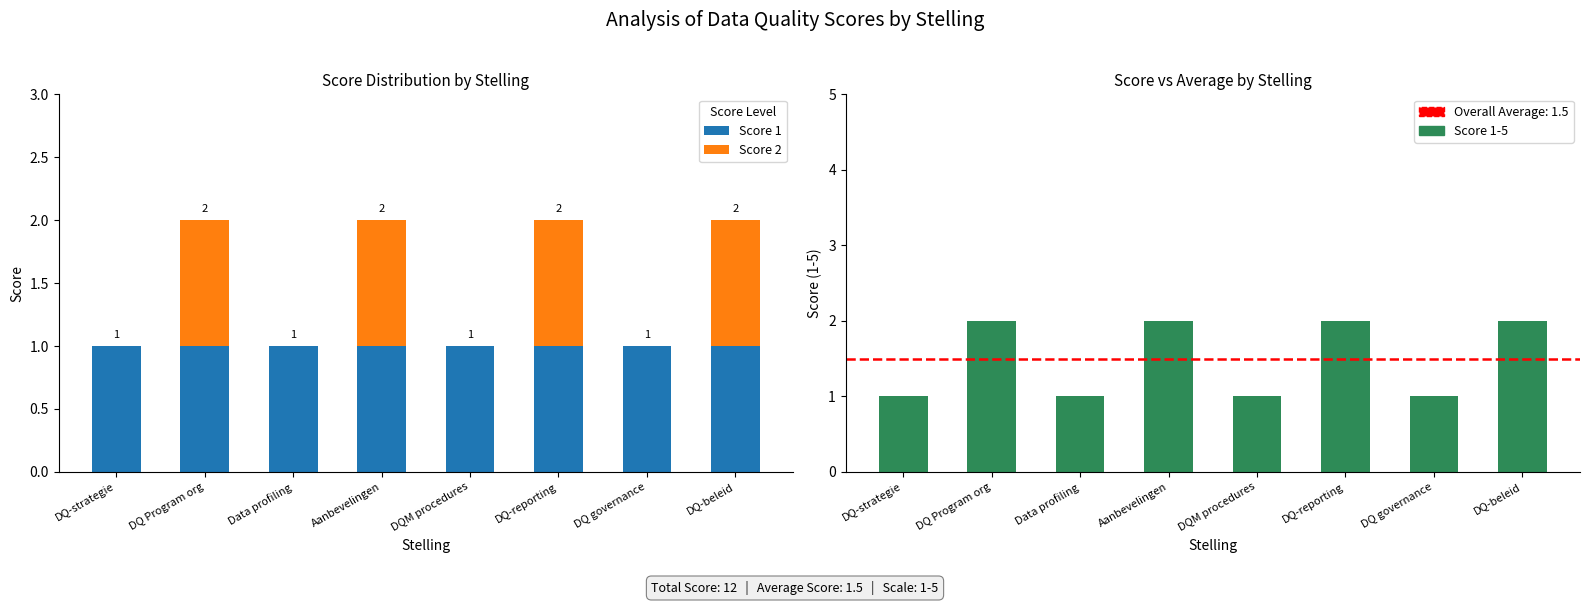

Is the value of Score 1 at Data profiling greater than the value of Score 2 at DQ-strategie?

Yes